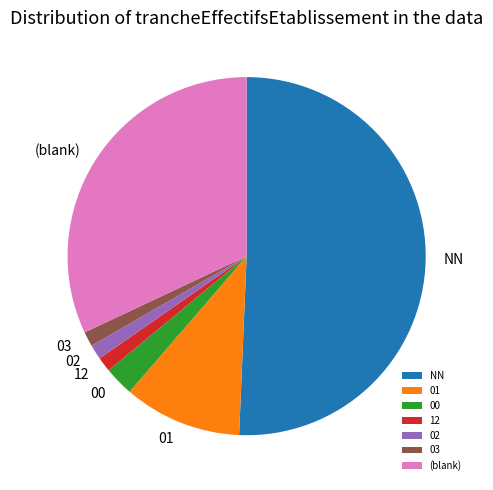

How many segments does this pie chart have?

7